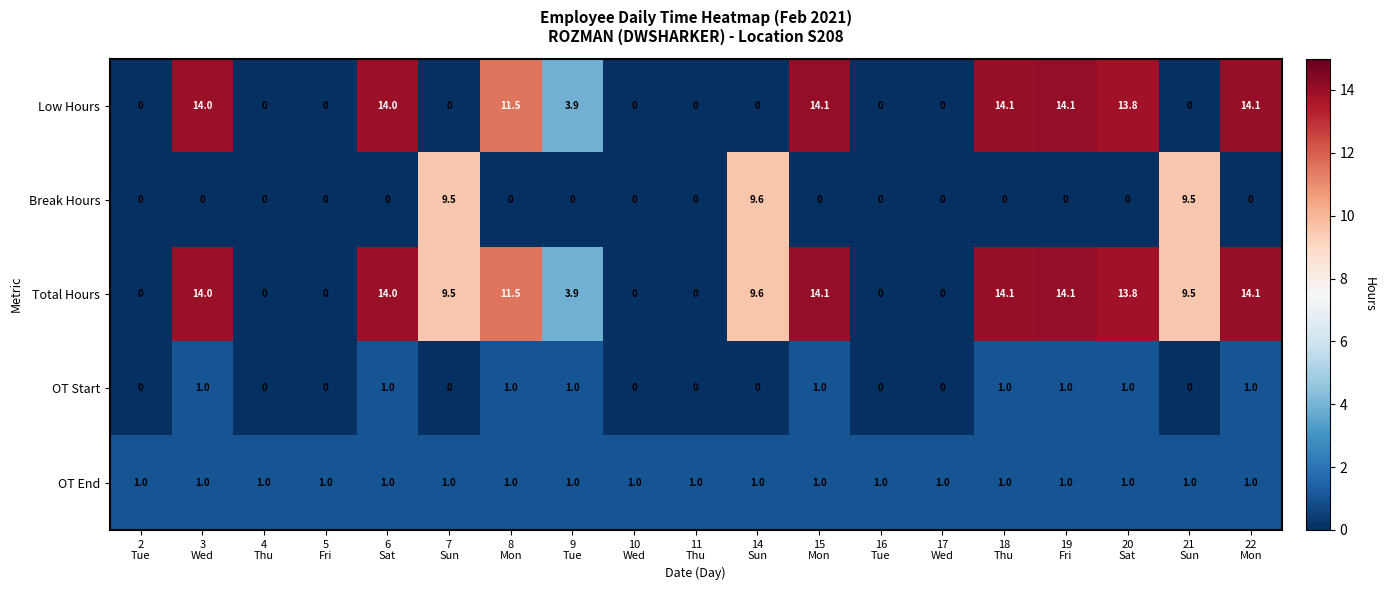

What is the difference between the second highest and second lowest values in the Low Hours series?

14.1